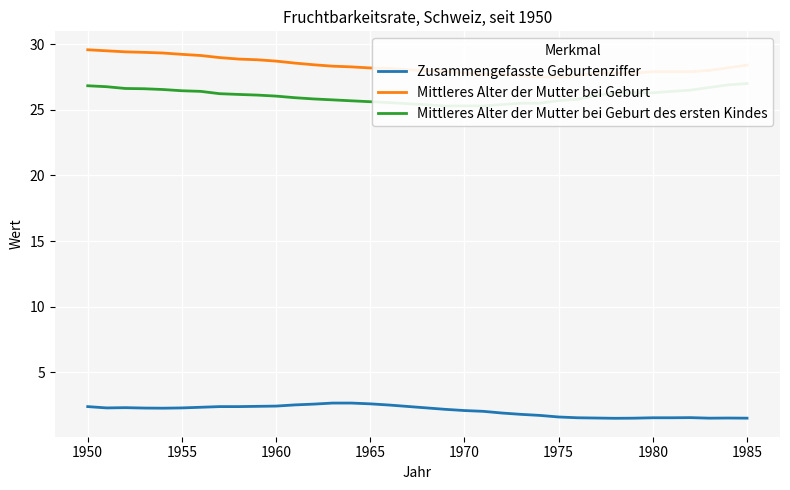

What is the value of the Mittleres Alter der Mutter bei Geburt point at the 21st from the left?

27.8